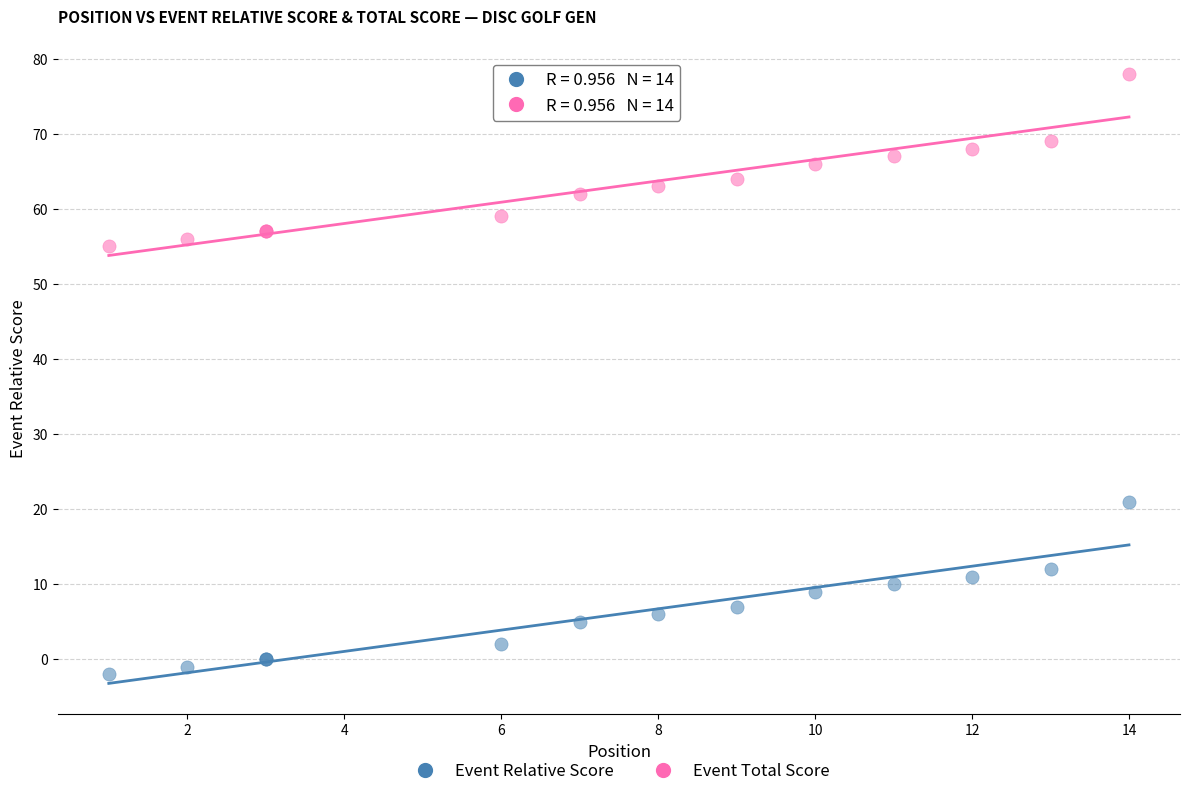

What are all the series names shown in the legend?

Event Relative Score, Event Total Score